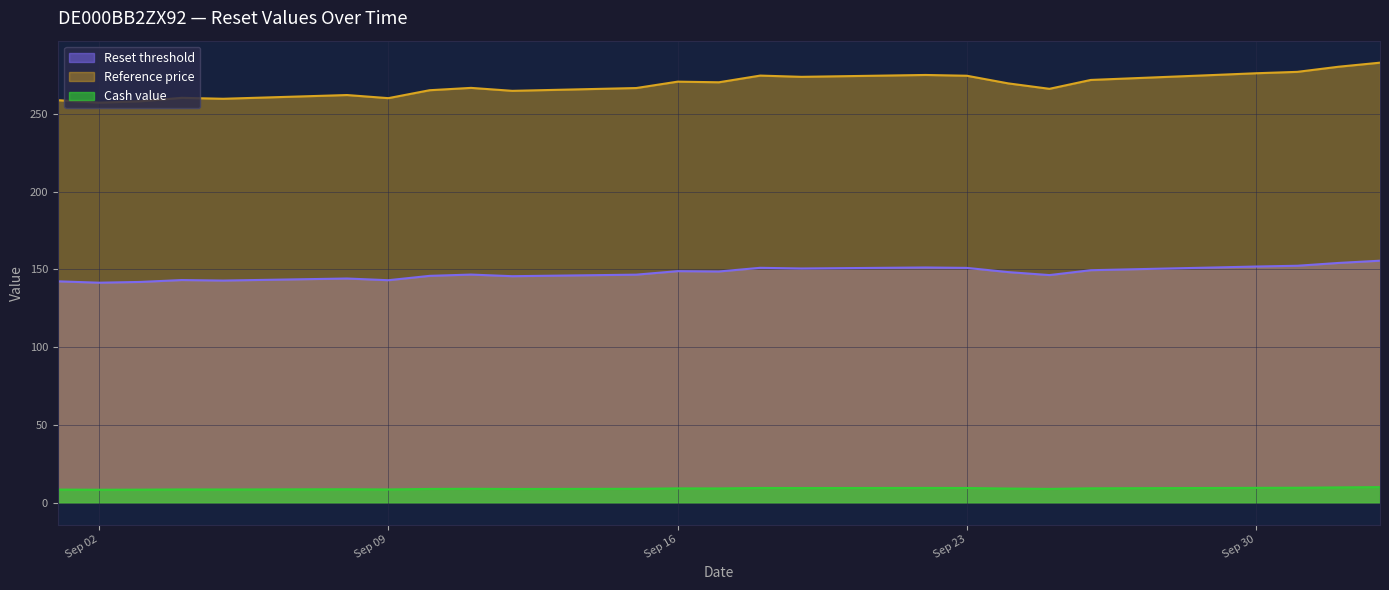

Where is Cash value nearest to the value 9?

2025-09-11